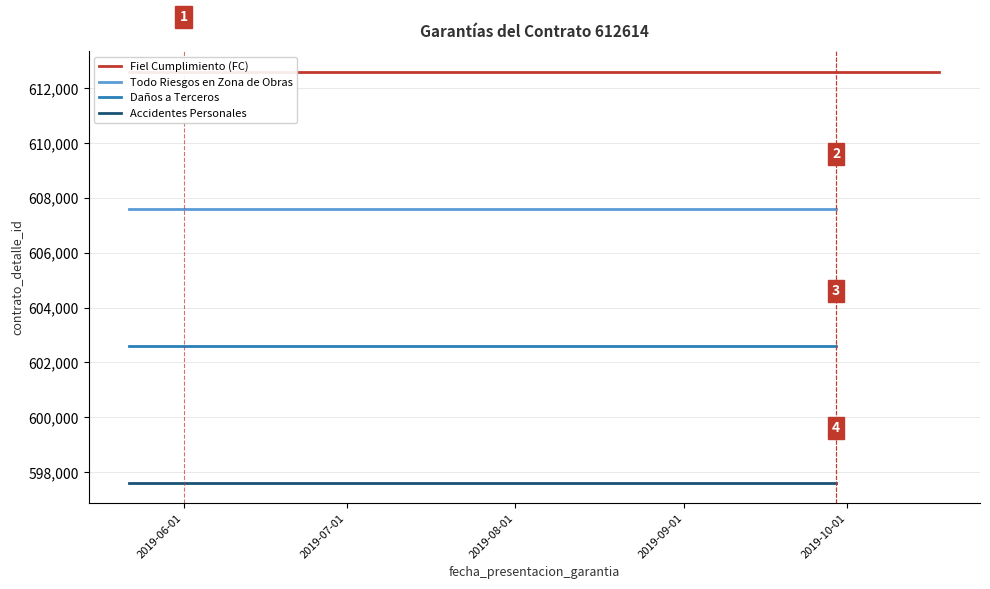

Rank the series by their average value, from highest to lowest.

Fiel Cumplimiento (FC), Todo Riesgos en Zona de Obras, Daños a Terceros, Accidentes Personales